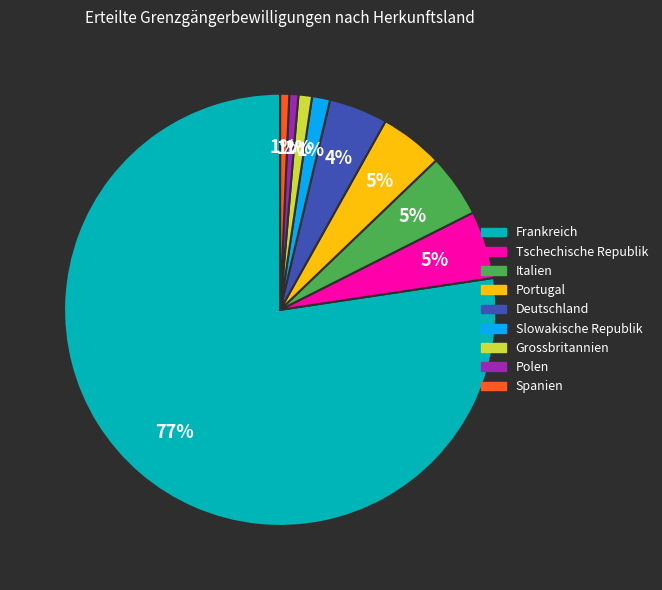

To the nearest percent, what is the average slice percentage?

11%